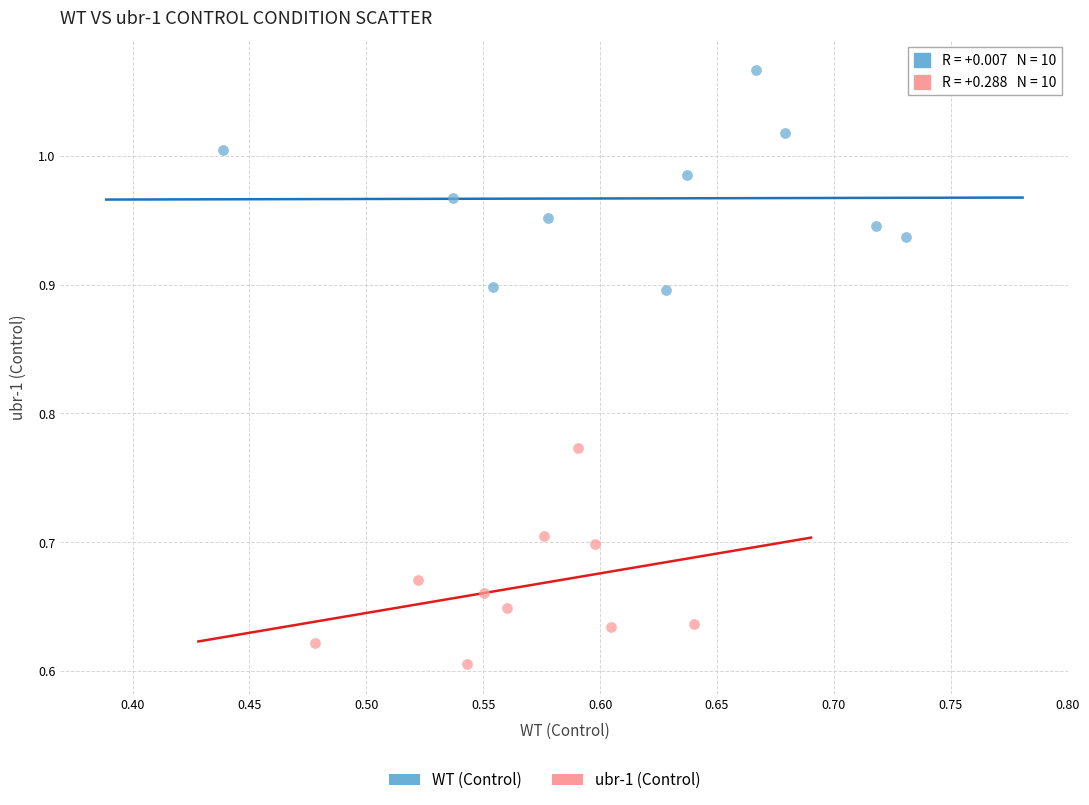

Which series reaches the maximum Y coordinate?

WT (Control)